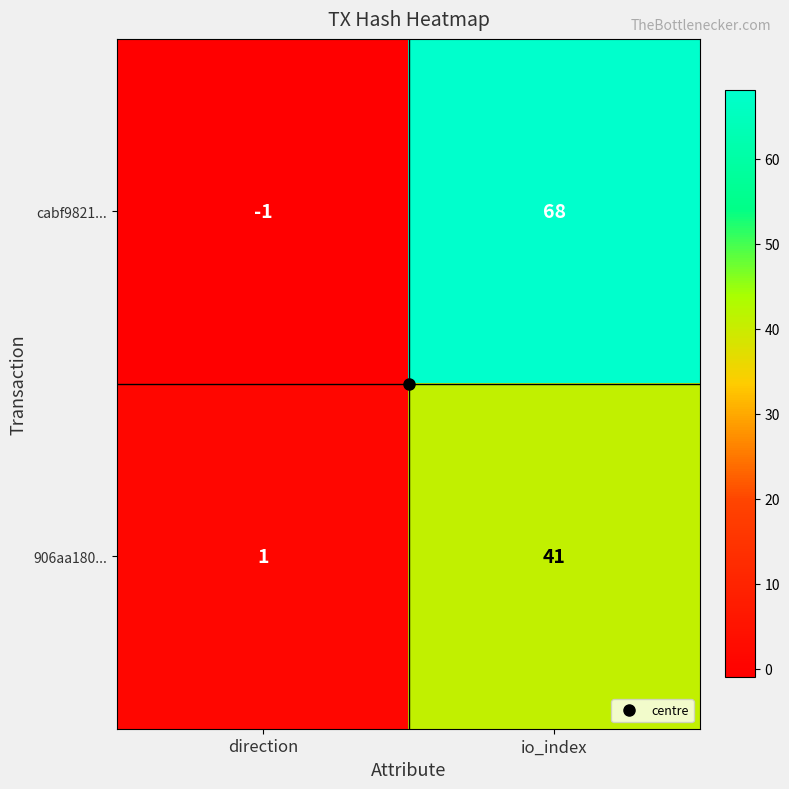

Count the number of data series in this chart.

2